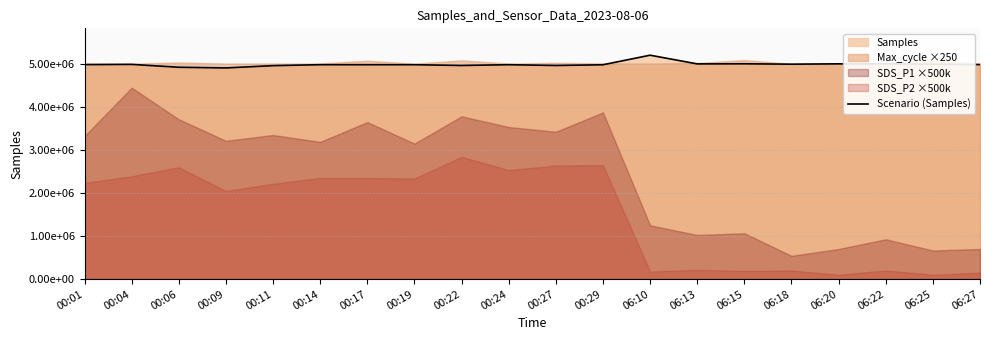

Rank the categories by value from highest to lowest.

06:10, 06:22, 06:15, 06:20, 06:13, 06:25, 06:18, 00:04, 00:01, 06:27, 00:14, 00:24, 00:17, 00:19, 00:29, 00:22, 00:27, 00:11, 00:06, 00:09